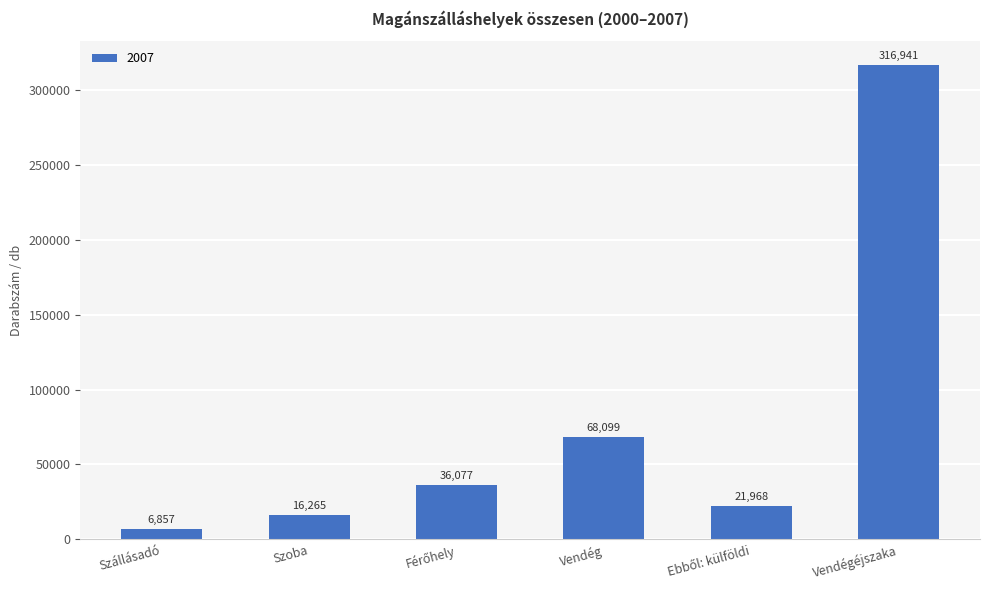

What is the change in value from Szoba to Vendég?

+51834